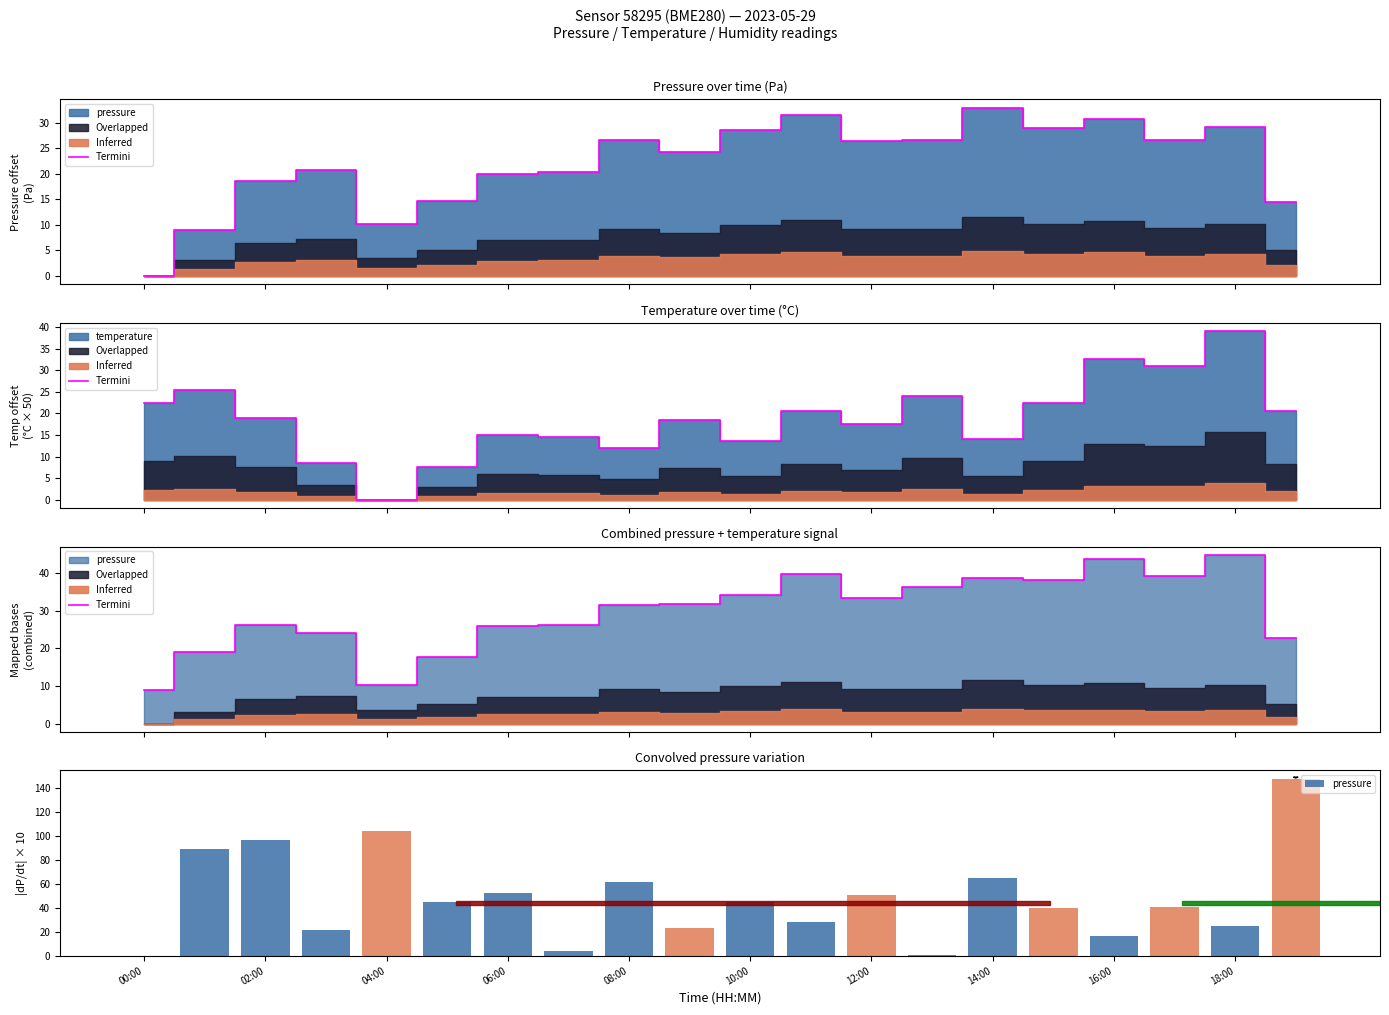

Where is pressure nearest to the value 73?

14:00